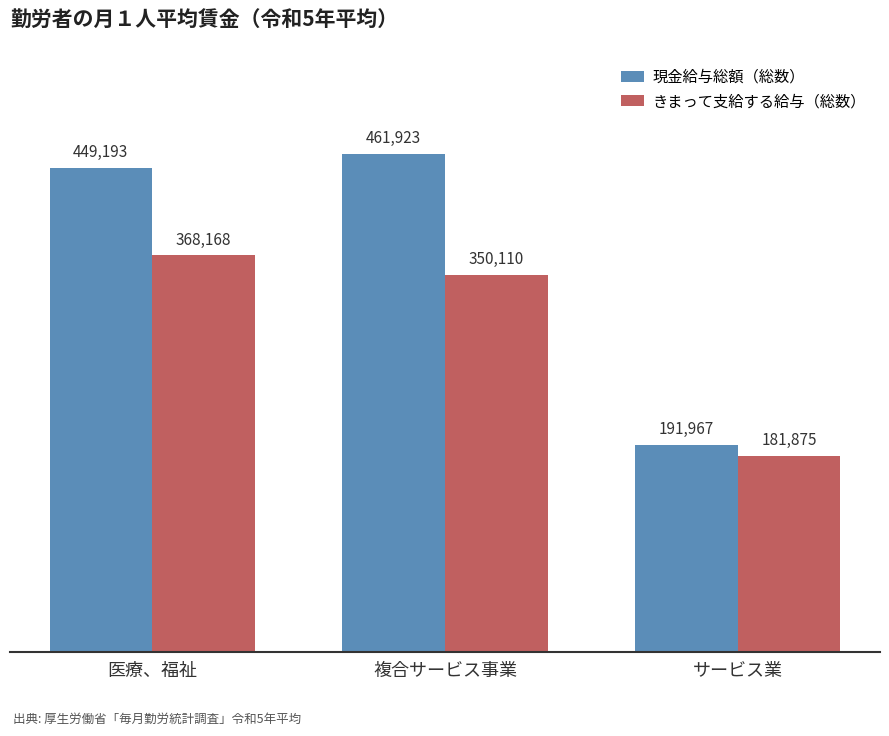

The きまって支給する給与（総数） series shows 162659 at 医療、福祉. True or false?

False